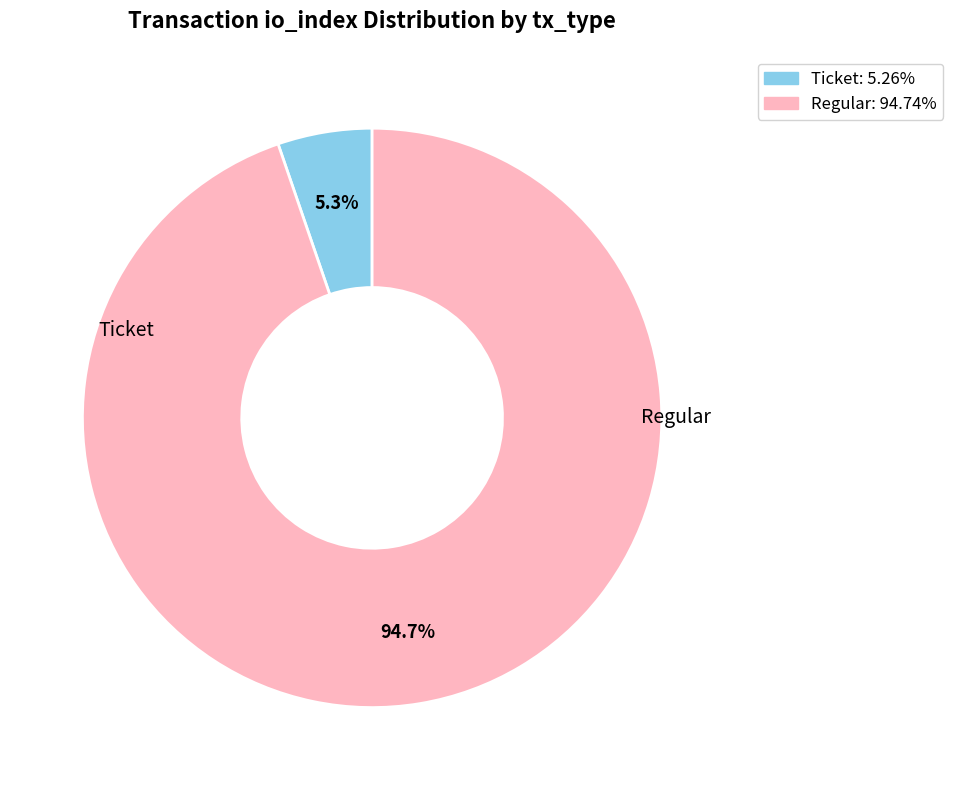

To the nearest percent, what is the combined percentage of Regular and Ticket?

100%